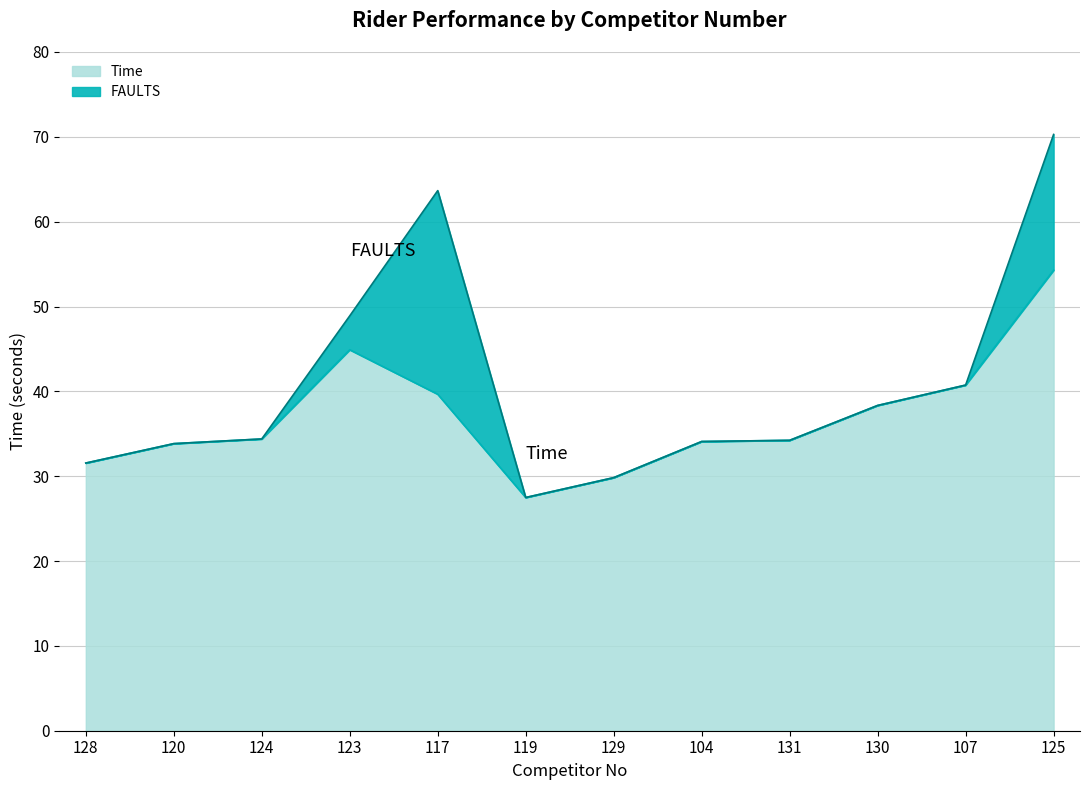

Does the chart have visible grid lines?

Yes